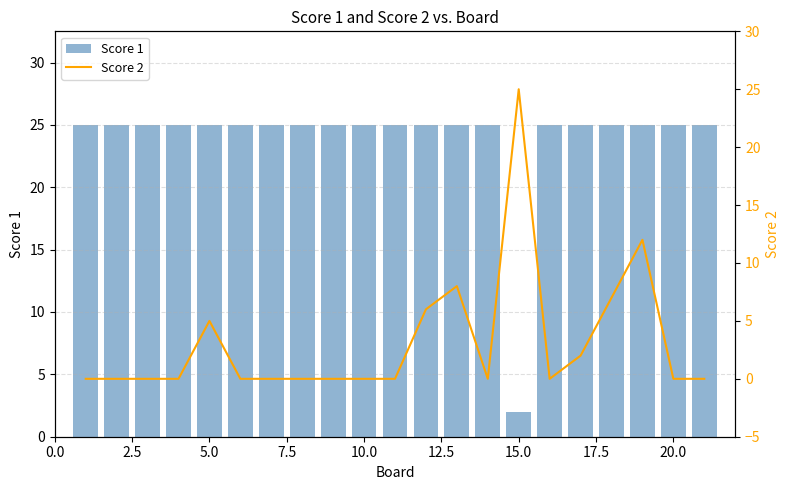

What are all the series names shown in the legend?

Score 1, Score 2